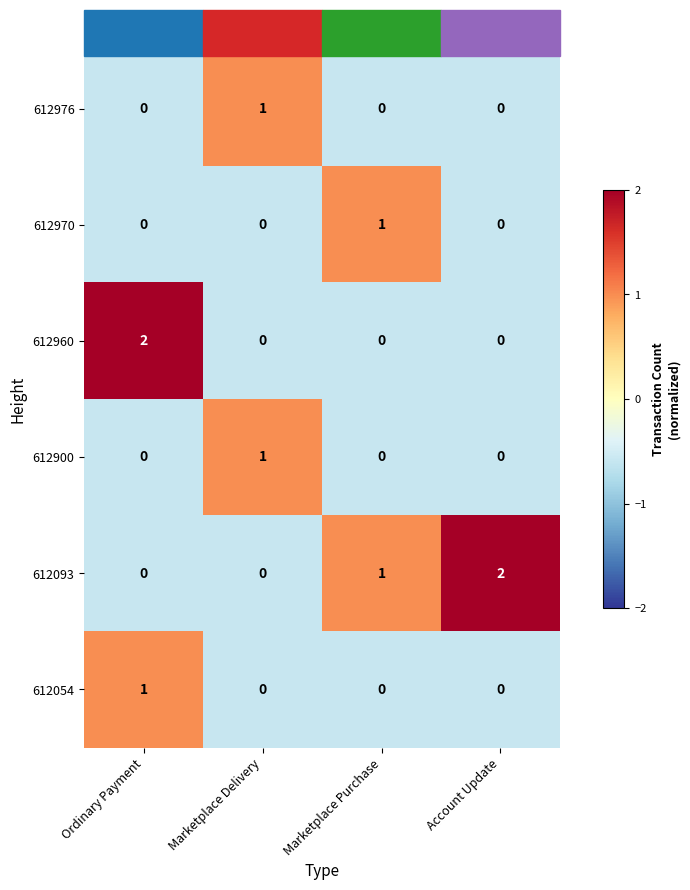

How many categories are shown in the chart?

4